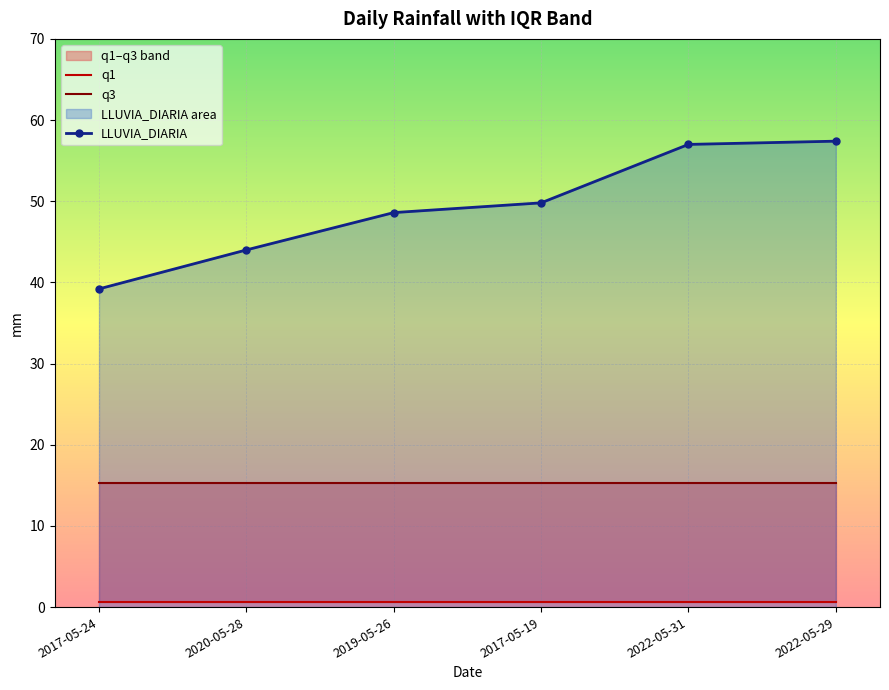

True or false: q3 has more than 0 interior local peaks.

False